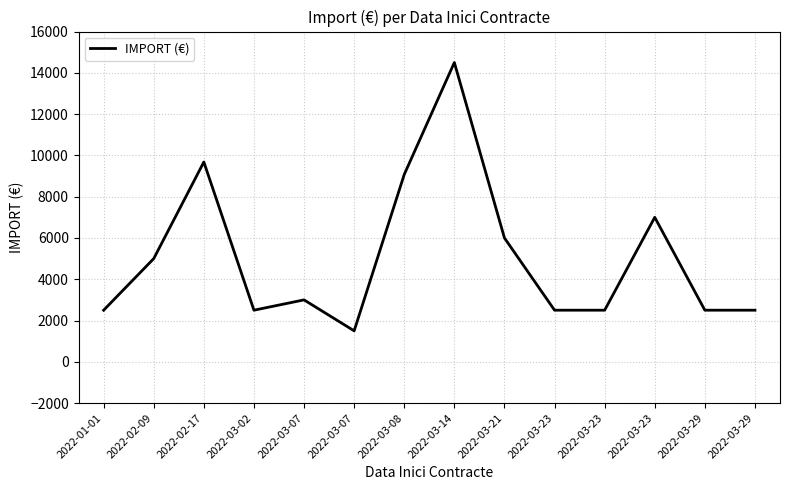

List the labels in order of value, largest first.

2022-03-14, 2022-02-17, 2022-03-08, 2022-03-23, 2022-03-21, 2022-02-09, 2022-03-07, 2022-01-01, 2022-03-02, 2022-03-23, 2022-03-23, 2022-03-29, 2022-03-29, 2022-03-07